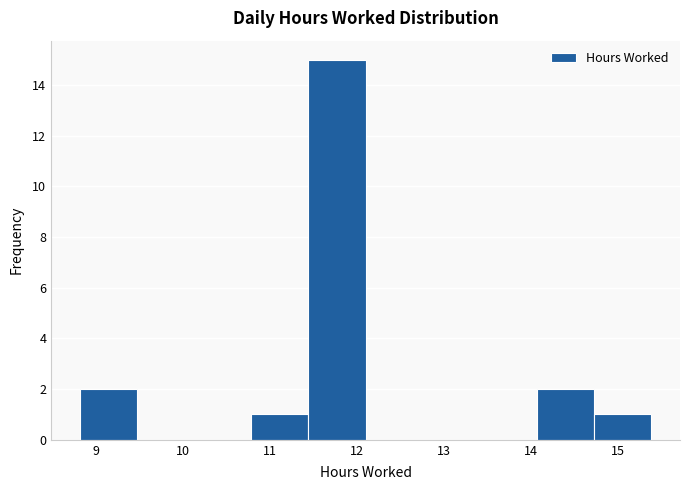

Which range on the x-axis has the tallest bar?

11.4 to 12.1